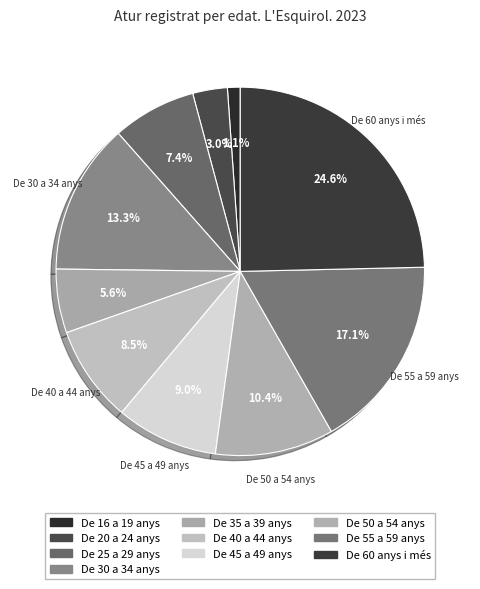

Count the number of slices in the pie.

10